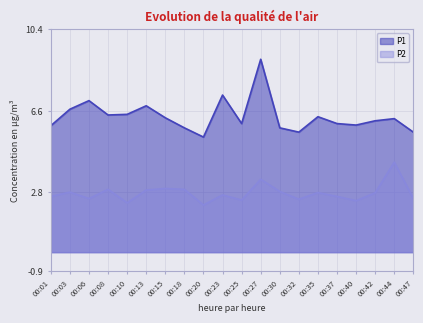

How many lines are shown in the chart?

2